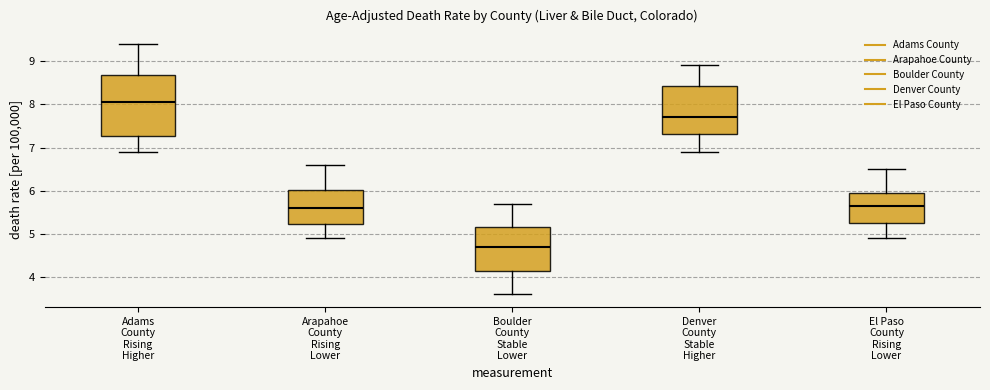

Reading left to right, transcribe this box plot: for each box, give where its median line is, the range the box spans, and where its two whiskers end, as read against the y-axis. The values are not printed on the chart, so give them approximately, as read against the axis.

Adams County Rising Higher: median 8.1, box 7.3 to 8.7, whiskers 6.9 to 9.4
Arapahoe County Rising Lower: median 5.6, box 5.2 to 6.0, whiskers 4.9 to 6.6
Boulder County Stable Lower: median 4.7, box 4.2 to 5.2, whiskers 3.6 to 5.7
Denver County Stable Higher: median 7.7, box 7.3 to 8.4, whiskers 6.9 to 8.9
El Paso County Rising Lower: median 5.7, box 5.3 to 6.0, whiskers 4.9 to 6.5